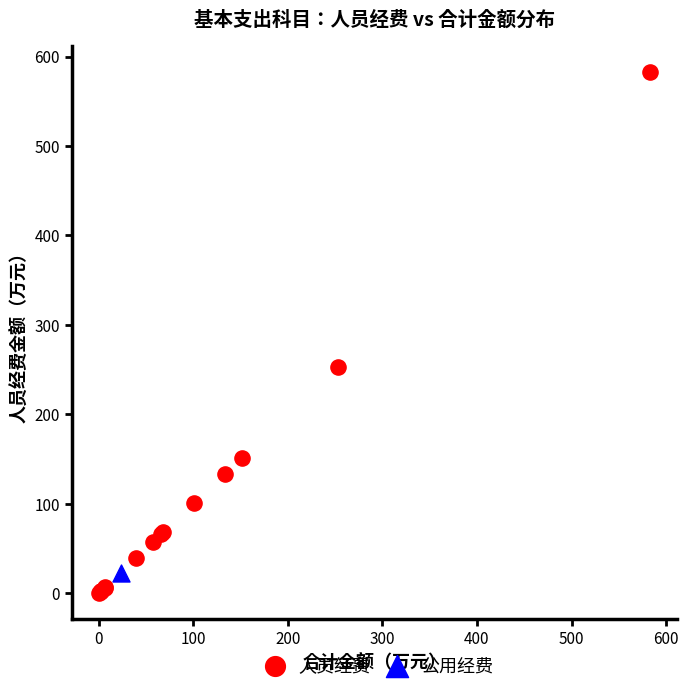

What are all the series names shown in the legend?

人员经费, 公用经费